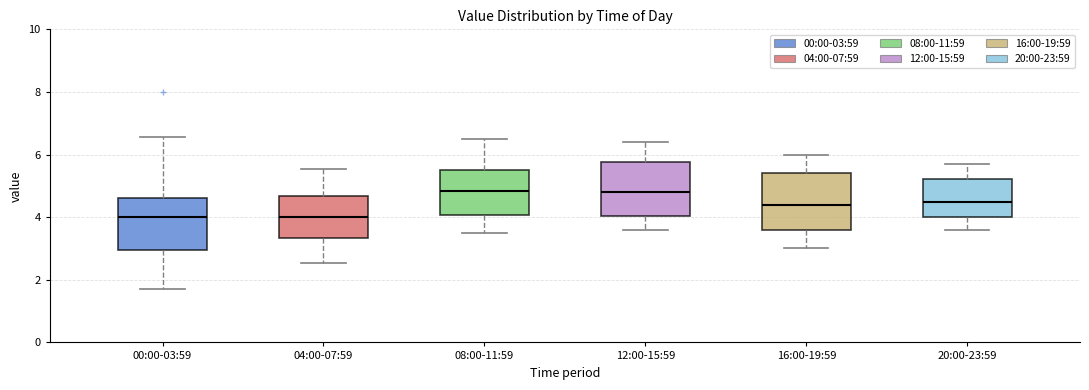

Reading left to right, read every box against the y-axis: the position of its median line, the range the box covers, and the ends of its whiskers. The values are not printed on the chart, so give them approximately, as read against the axis.

00:00-03:59: median 4.0, box 3.0 to 4.6, whiskers 1.8 to 6.6
04:00-07:59: median 4.0, box 3.4 to 4.6, whiskers 2.6 to 5.6
08:00-11:59: median 4.8, box 4.0 to 5.6, whiskers 3.6 to 6.6
12:00-15:59: median 4.8, box 4.0 to 5.8, whiskers 3.6 to 6.4
16:00-19:59: median 4.4, box 3.6 to 5.4, whiskers 3.0 to 6.0
20:00-23:59: median 4.6, box 4.0 to 5.2, whiskers 3.6 to 5.8